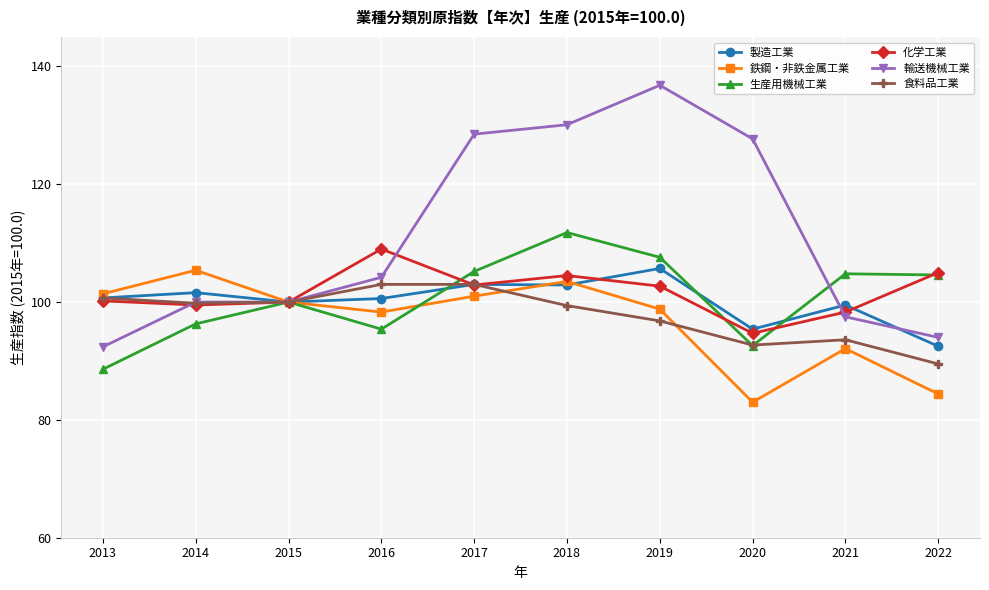

How many interior local valleys does the 生産用機械工業 series have?

2